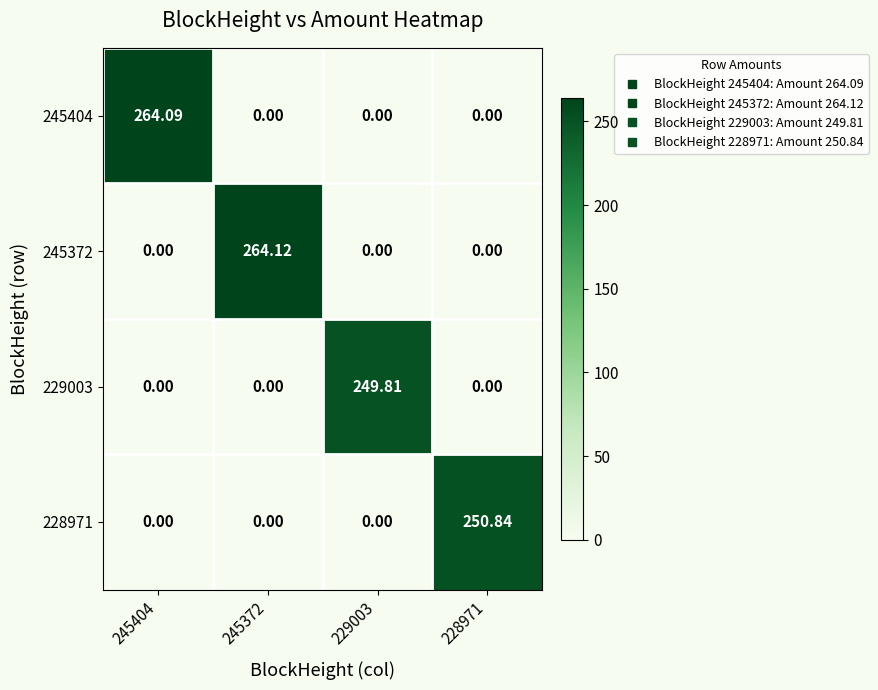

At which category is the sum across all series the highest?

245372